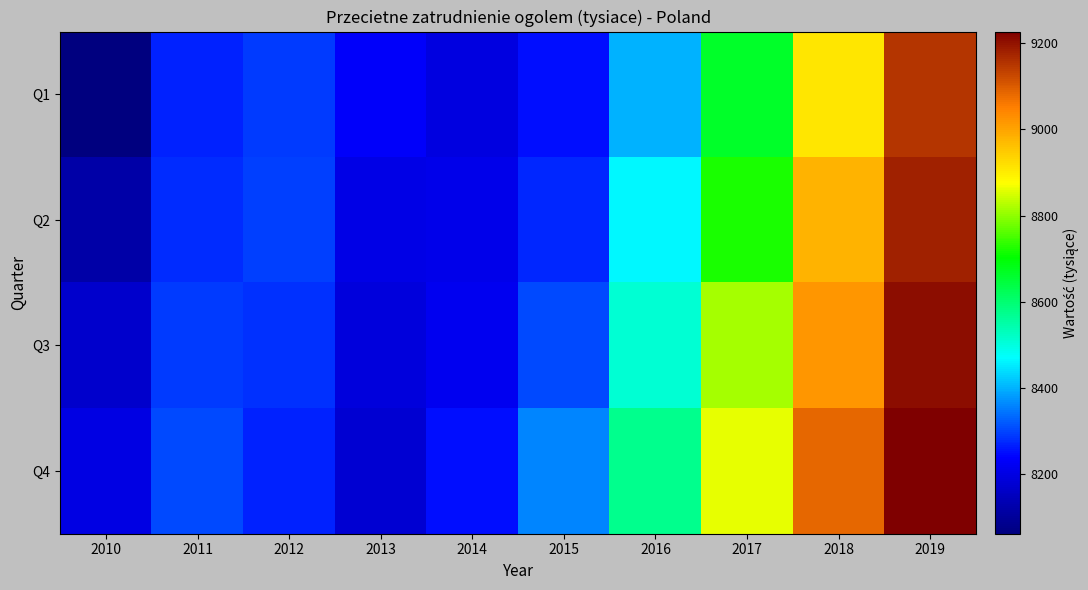

Reading left to right, what are all the values shown in this chart?

Q1: 2010=8062	2011=8271	2012=8292	2013=8231	2014=8196	2015=8250	2016=8403	2017=8666	2018=8910	2019=9151
Q2: 2010=8121	2011=8278	2012=8297	2013=8205	2014=8208	2015=8274	2016=8464	2017=8719	2018=8979	2019=9180
Q3: 2010=8170	2011=8293	2012=8282	2013=8192	2014=8220	2015=8304	2016=8510	2017=8813	2018=9022	2019=9206
Q4: 2010=8199	2011=8305	2012=8269	2013=8178	2014=8250	2015=8358	2016=8573	2017=8859	2018=9082	2019=9227